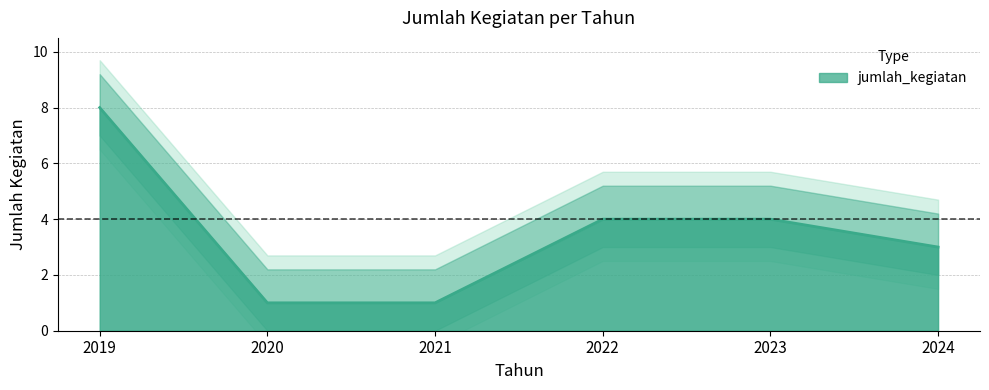

List the labels in order of value, smallest first.

2020, 2021, 2024, 2022, 2023, 2019